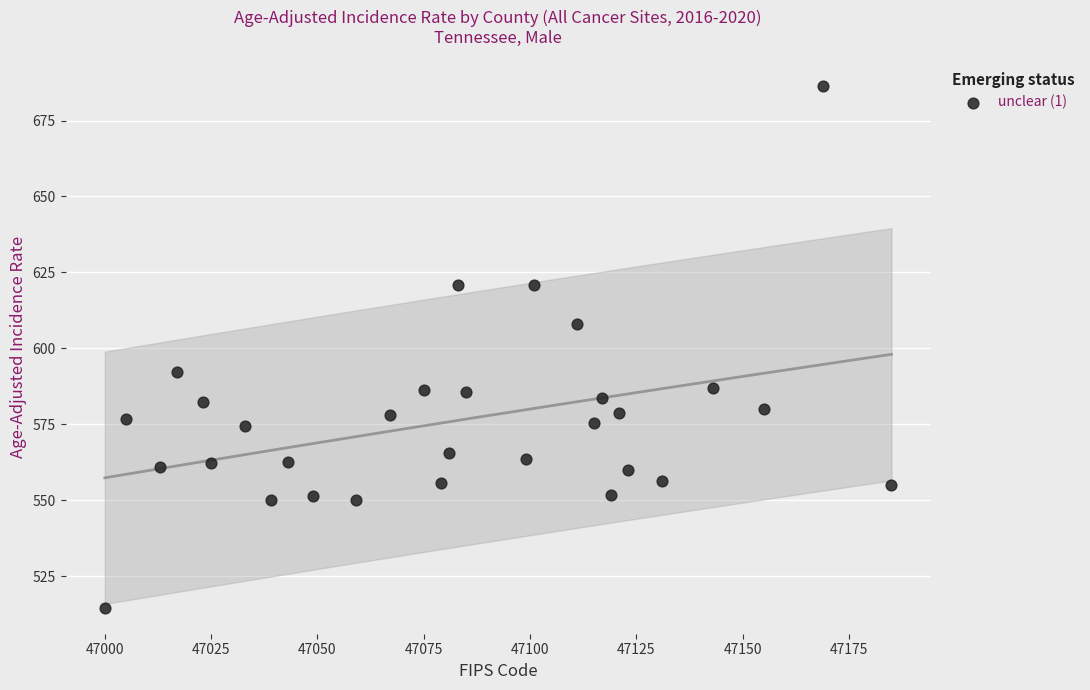

What is the range of X values (max minus min)?

185.0